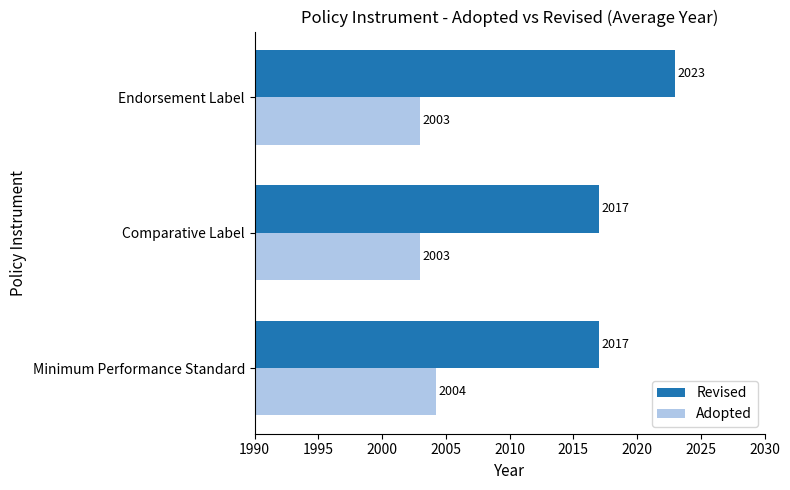

What is the maximum value shown in the chart?

2023.0